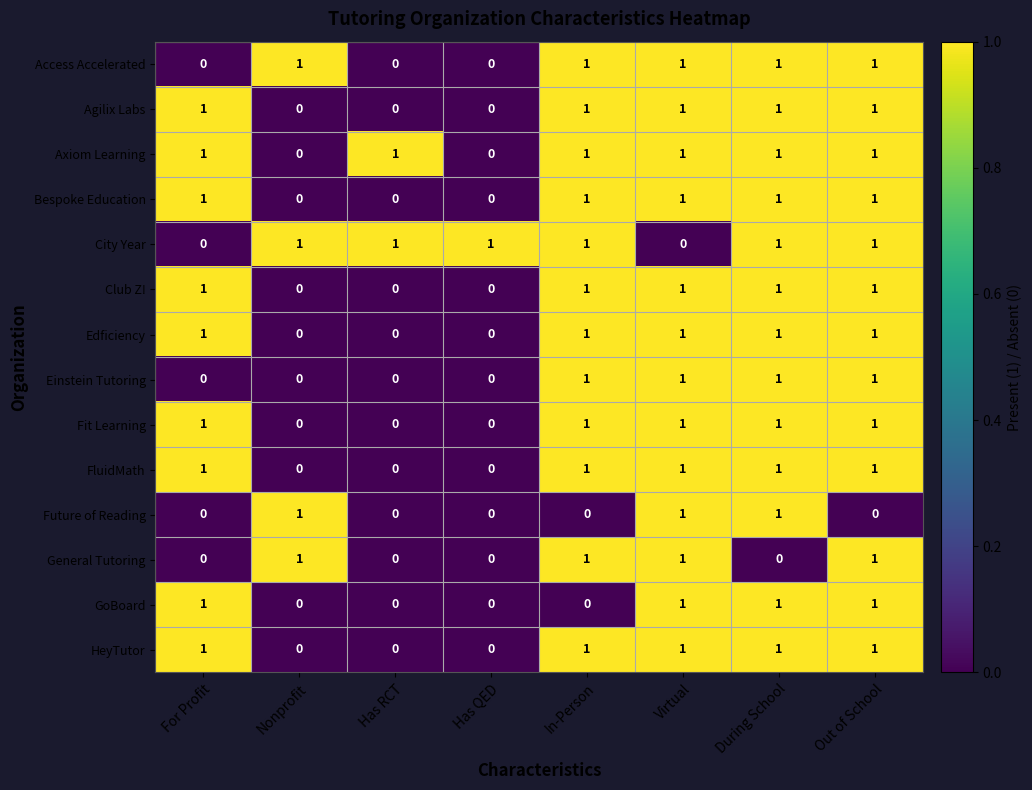

What is the total value across all series at Nonprofit?

4